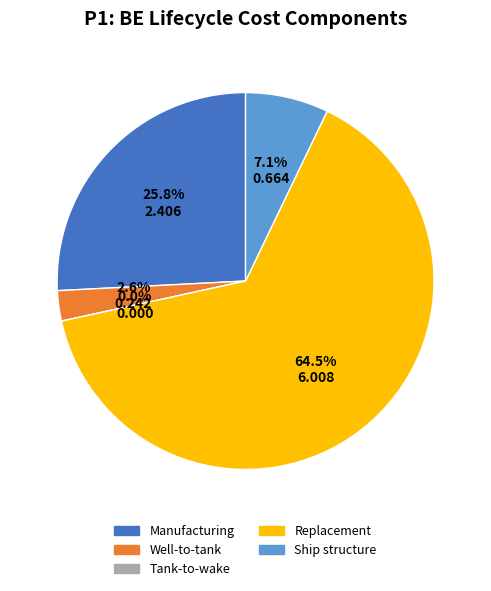

How many slices are in this pie chart?

5